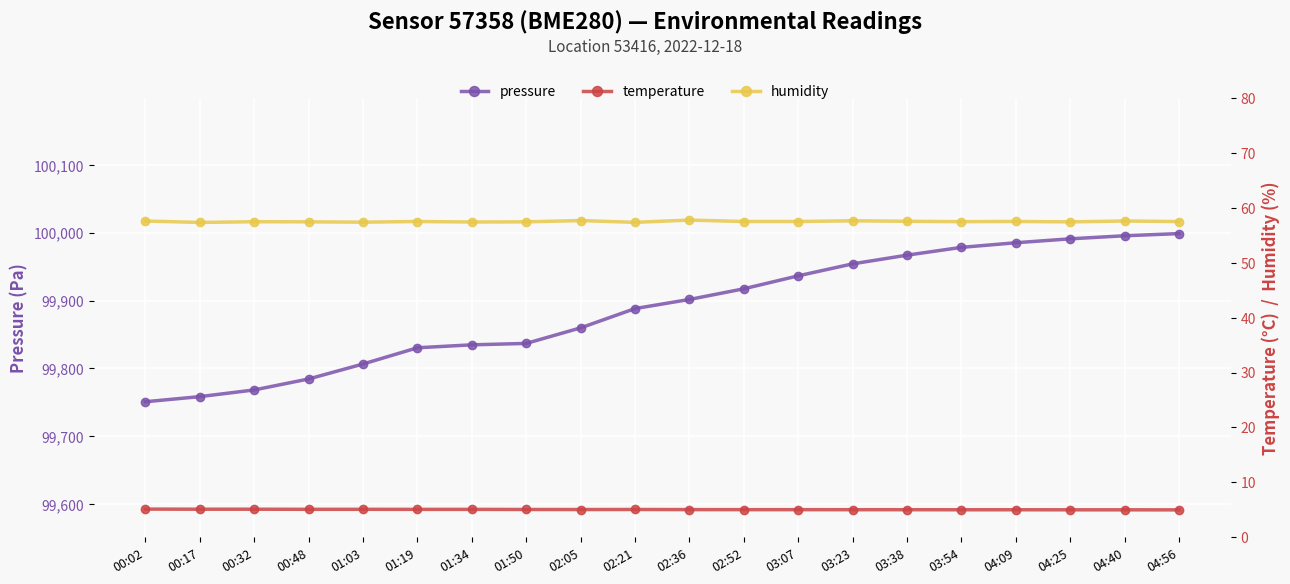

What is the minimum value for temperature?

5.0